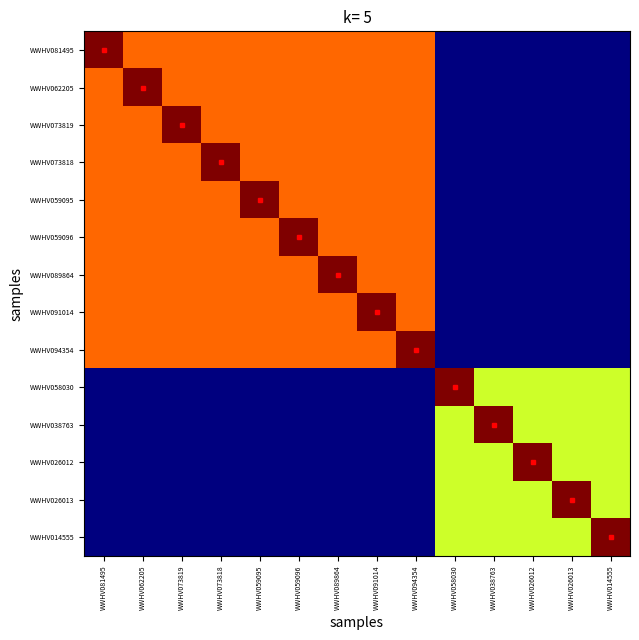

At which category does the chart reach its minimum across all series?

WWHV058030